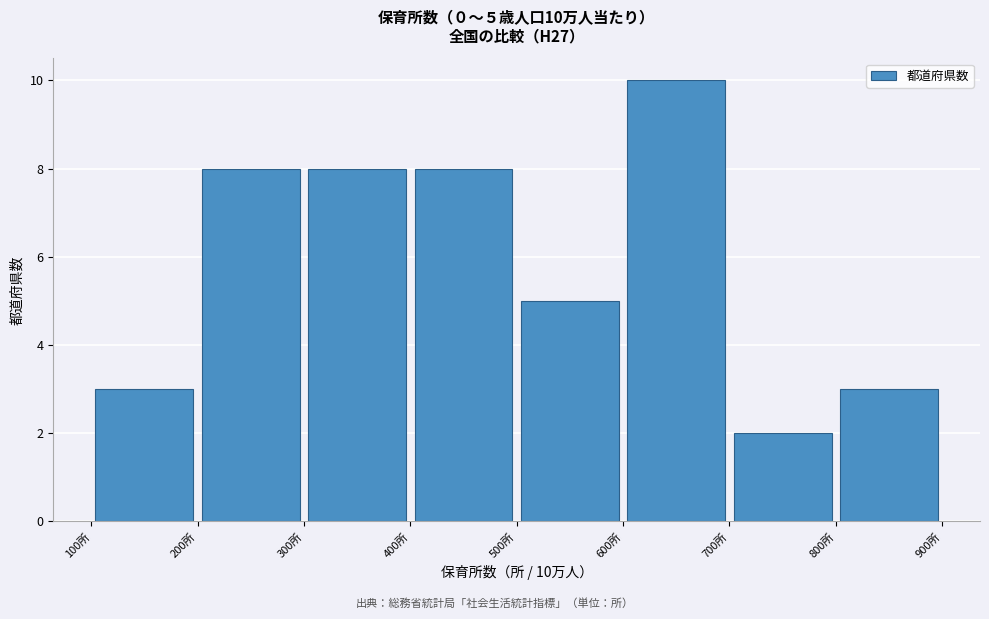

Over which range of the x-axis is the bar tallest?

600 to 700